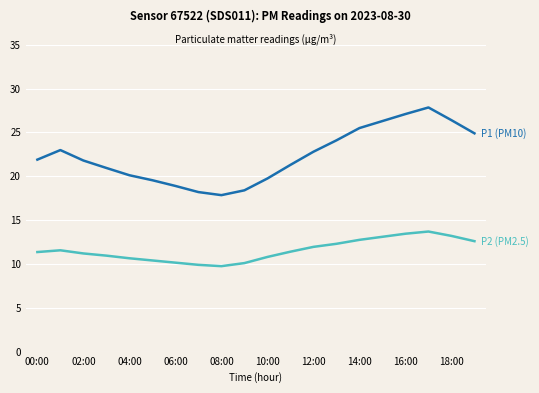

What is the smallest value displayed?

9.8